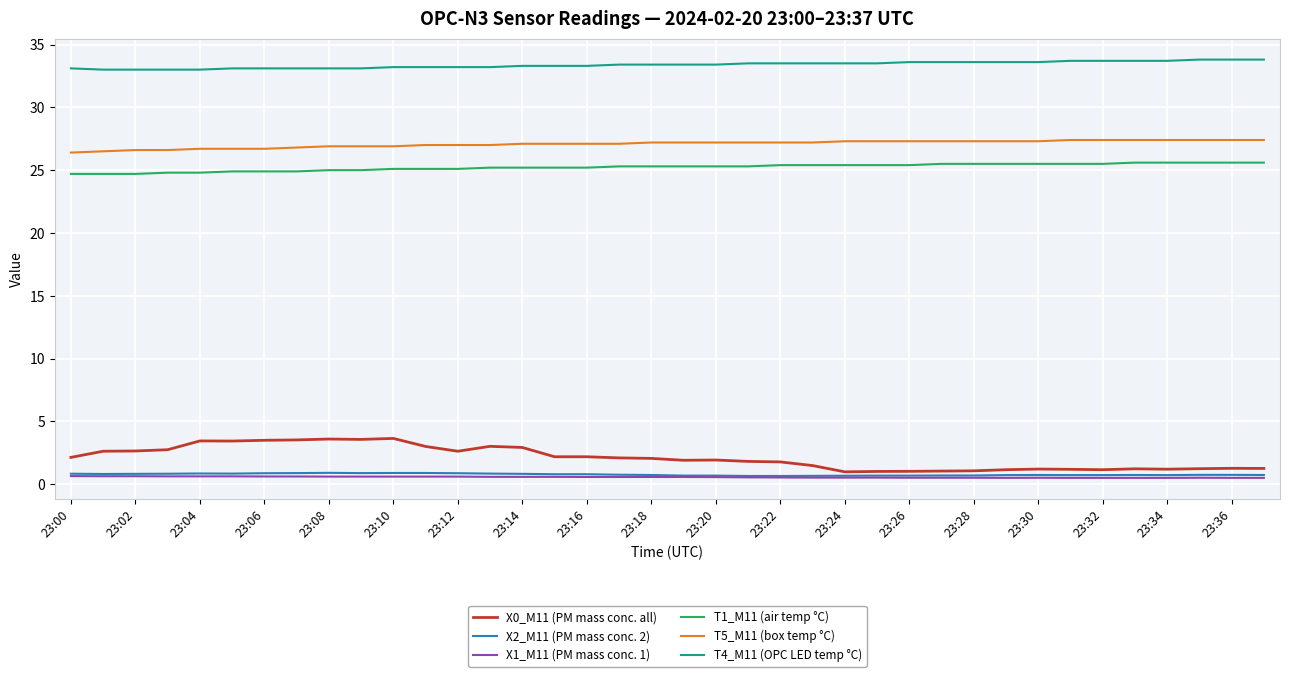

Which series has the largest total across all categories?

T4_M11 (OPC LED temp °C)